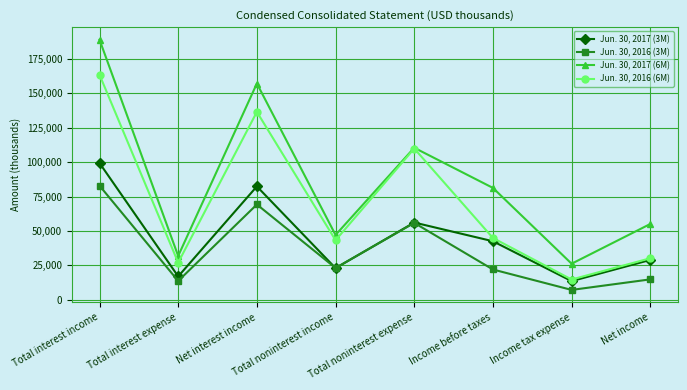

What is the sum of the Jun. 30, 2016 (3M) values at Total noninterest income and Net interest income?

92354